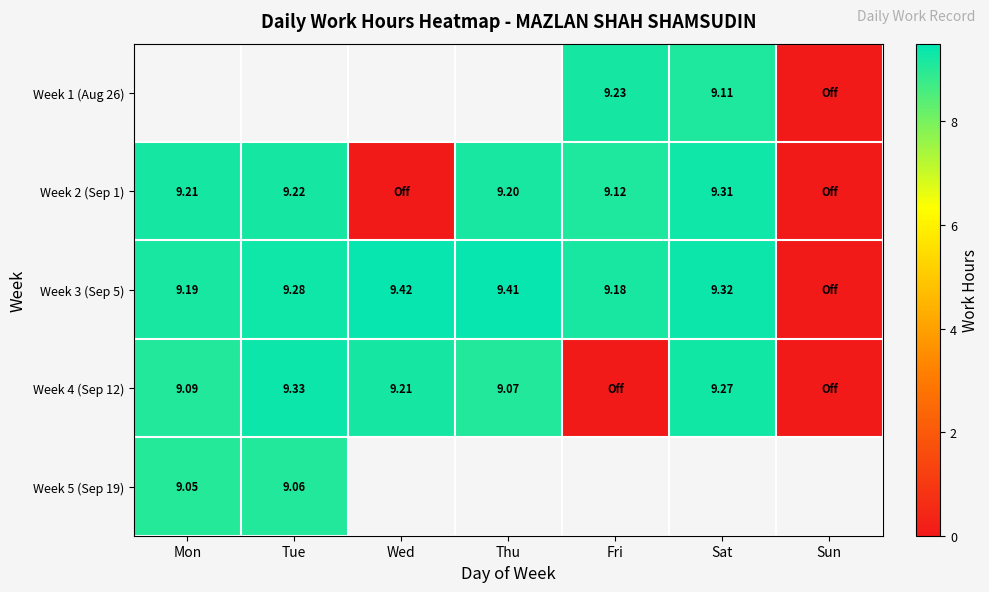

At which category does the chart reach its minimum across all series?

Sun